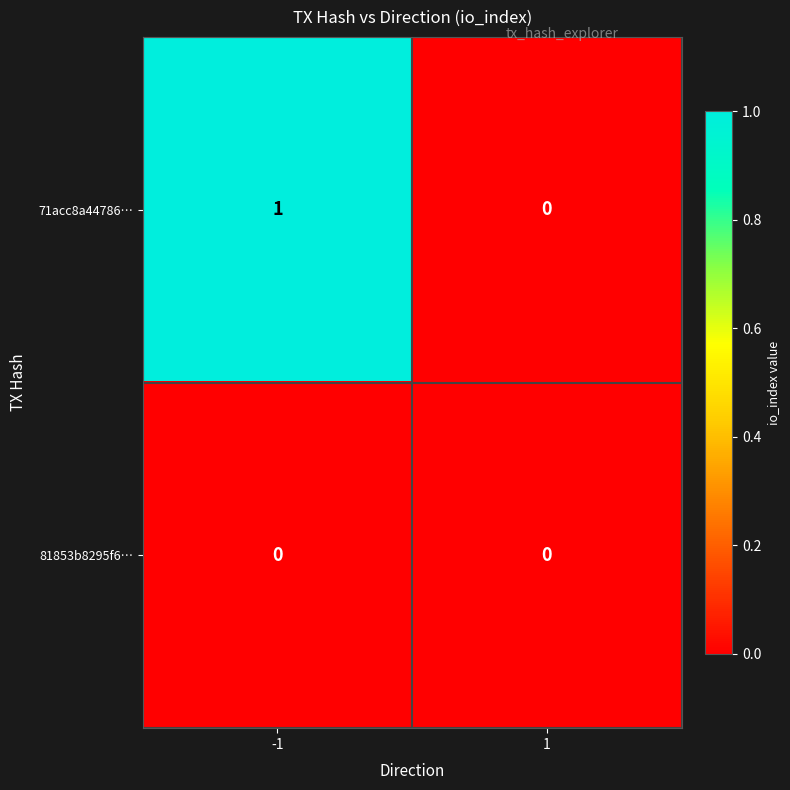

Reading left to right, extract all data points from this chart.

71acc8a44786…: -1=1	1=0
81853b8295f6…: -1=0	1=0